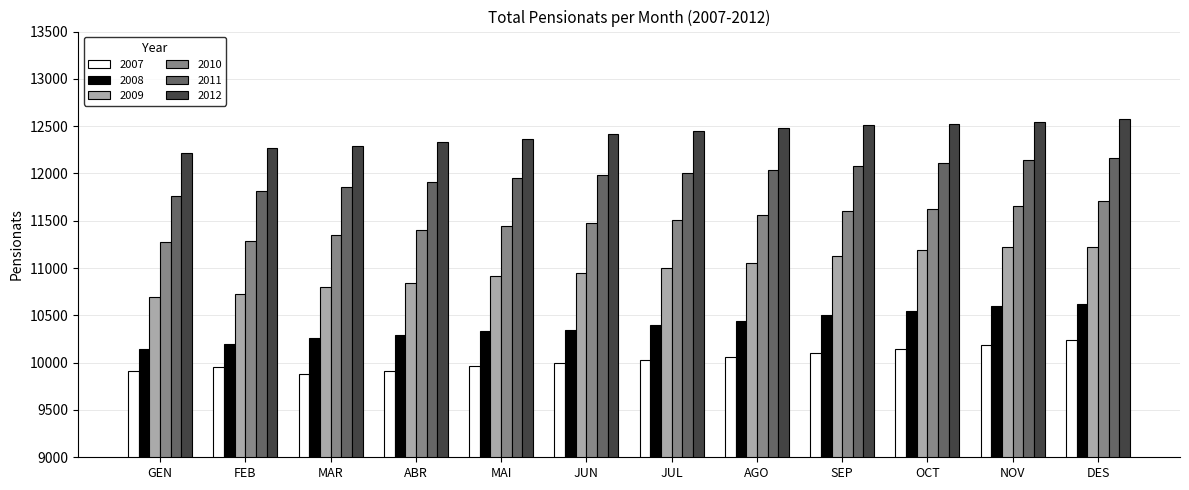

What is the highest value of the 2011 series?

12164